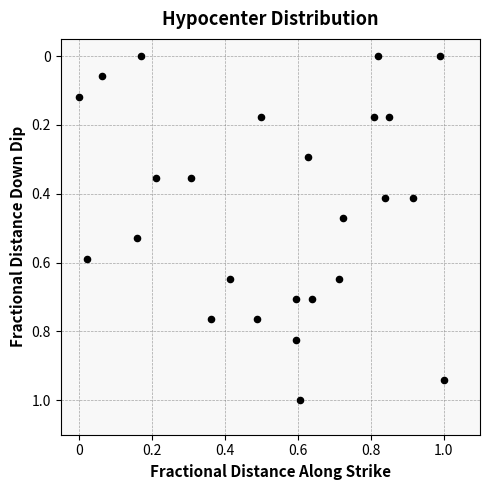

What is the range of X values (max minus min)?

1.0